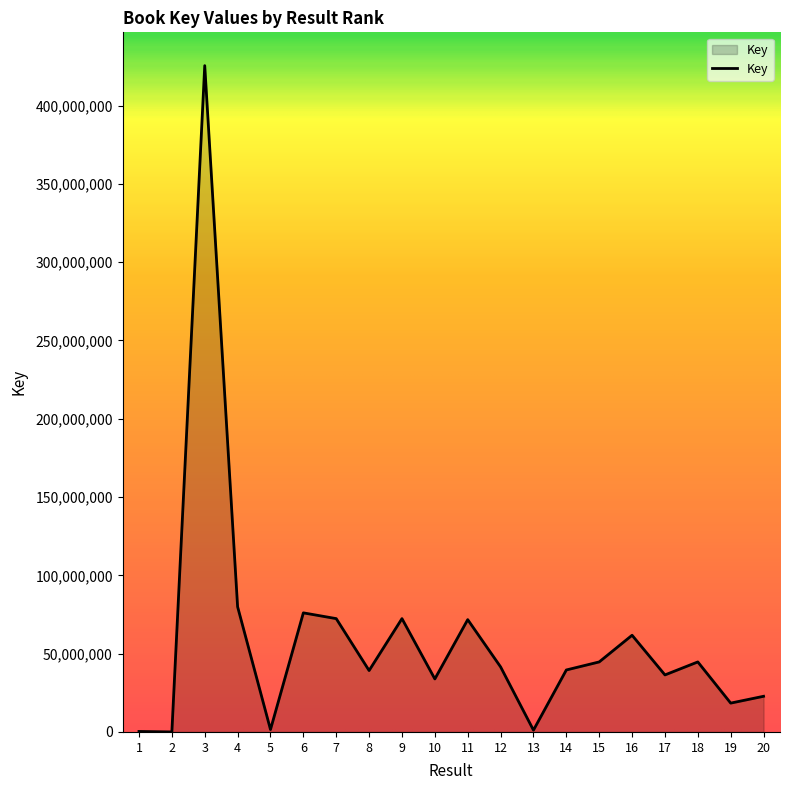

At which label does the data first exceed 41549634?

3